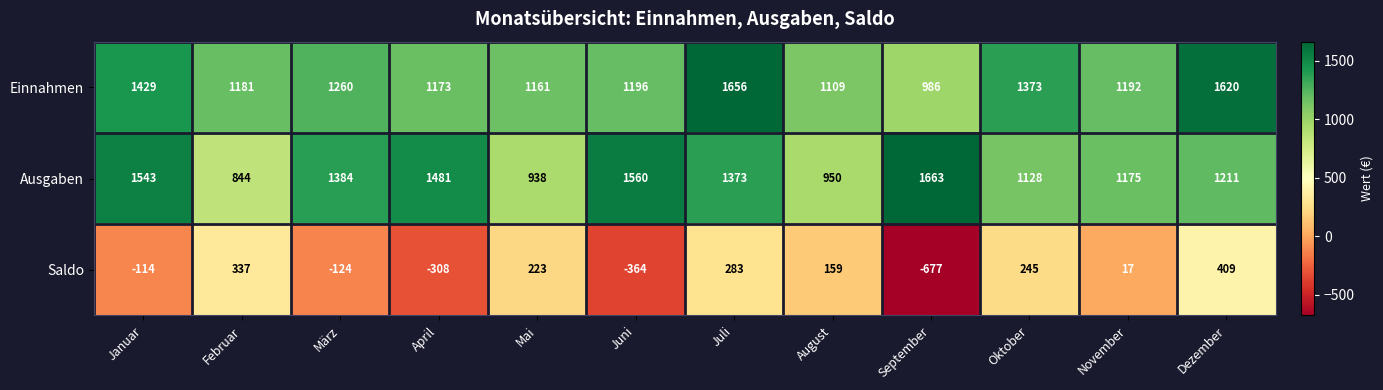

At how many categories does at least one series exceed 1045?

12